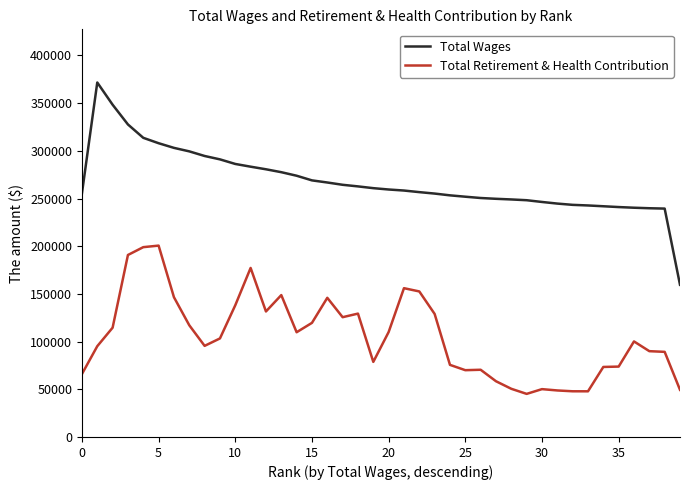

Which series has the largest total across all categories?

Total Wages